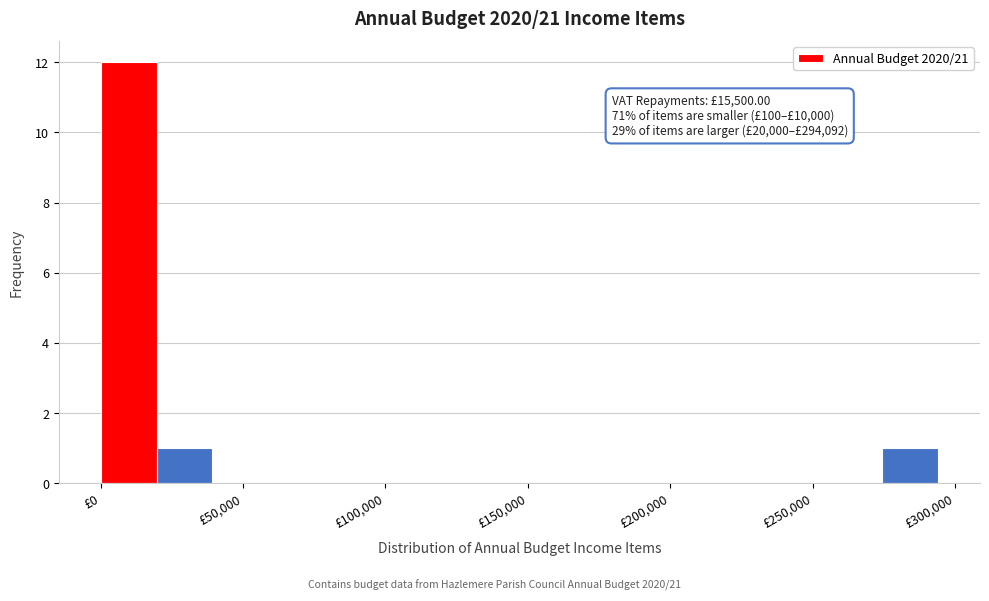

Read against the x-axis, roughly where is the centre of the tallest bar?

10000